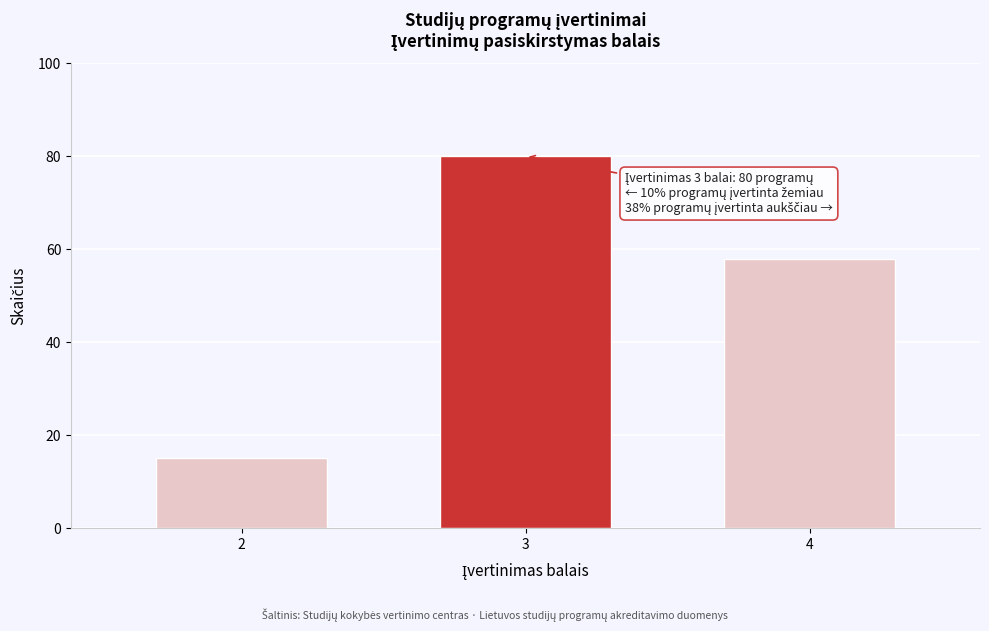

Reading right to left, what are all the values shown in this chart?

4=58	3=80	2=15